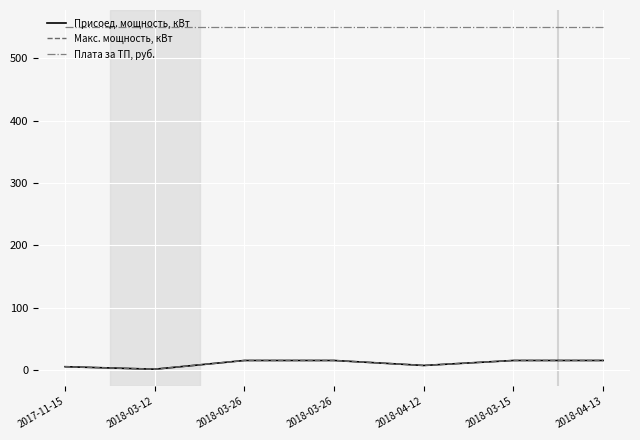

True or false: Плата за ТП, руб. has more than 0 points higher than both neighbors.

False